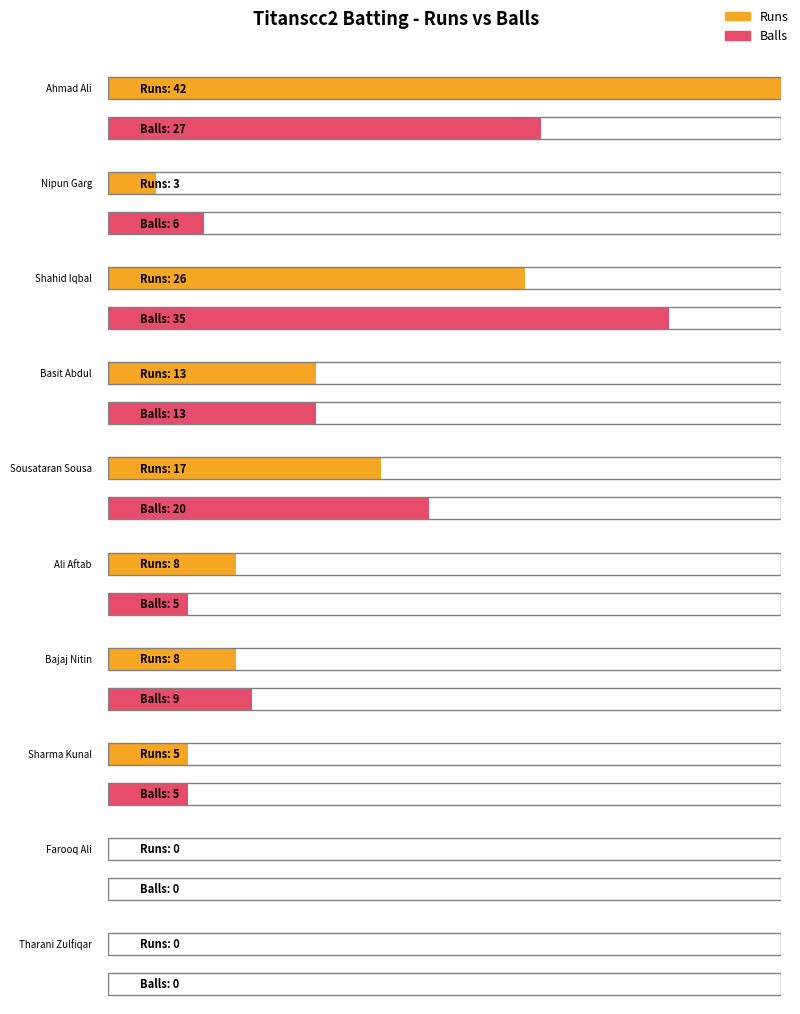

What is the label of the 1st bar from the right?

Tharani Zulfiqar